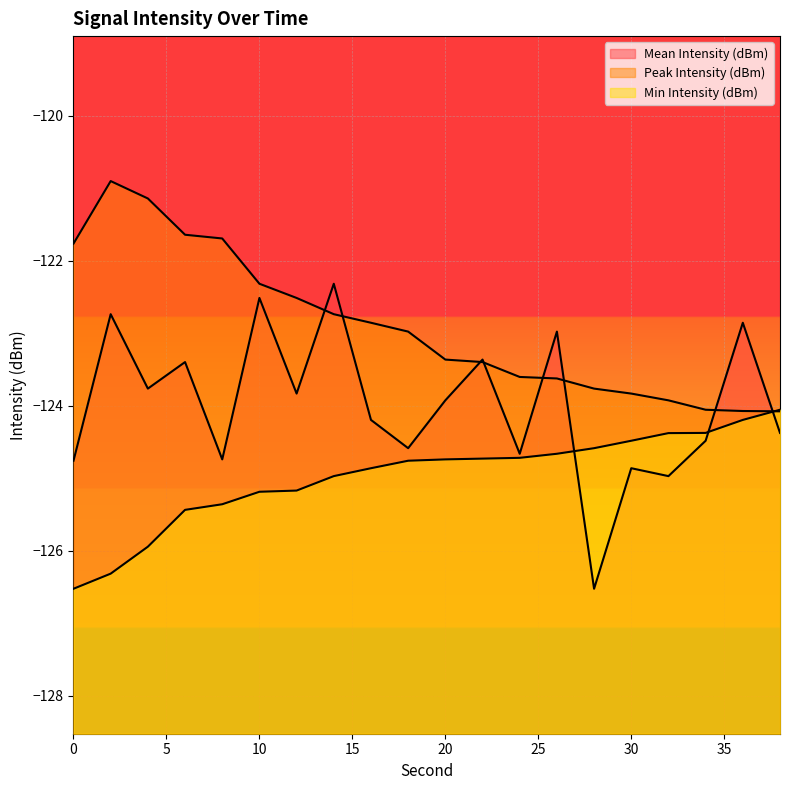

Where is the first local maximum for Mean Intensity (dBm)?

2